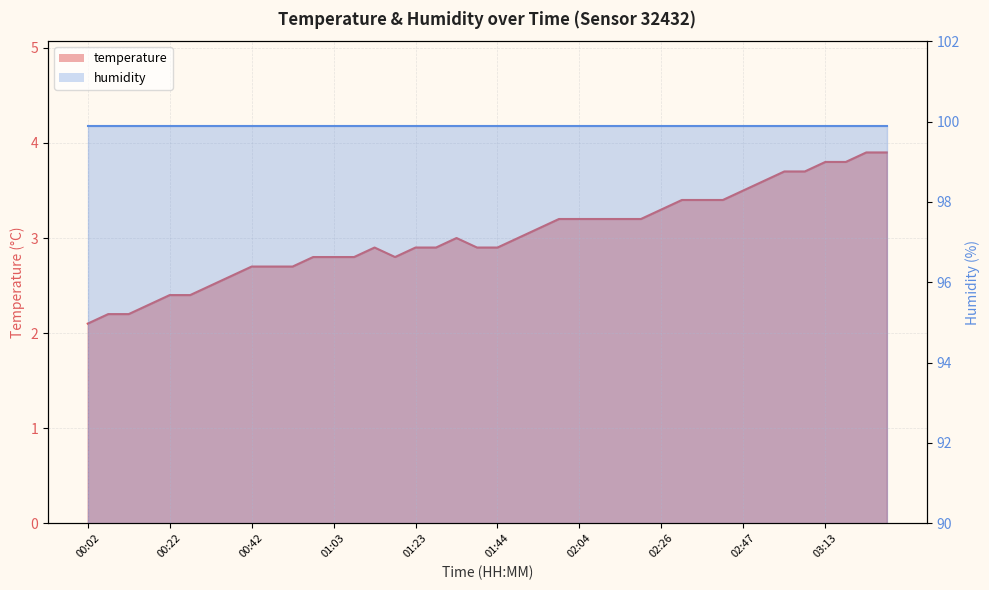

Reading left to right, list all the values displayed in this chart.

00:02=2.1	00:07=2.2	00:12=2.2	00:17=2.3	00:22=2.4	00:27=2.4	00:32=2.5	00:37=2.6	00:42=2.7	00:48=2.7	00:53=2.7	00:58=2.8	01:03=2.8	01:08=2.8	01:13=2.9	01:18=2.8	01:23=2.9	01:28=2.9	01:33=3.0	01:38=2.9	01:44=2.9	01:49=3.0	01:54=3.1	01:59=3.2	02:04=3.2	02:09=3.2	02:15=3.2	02:20=3.2	02:26=3.3	02:31=3.4	02:36=3.4	02:42=3.4	02:47=3.5	02:52=3.6	03:03=3.7	03:08=3.7	03:13=3.8	03:19=3.8	03:24=3.9	03:29=3.9